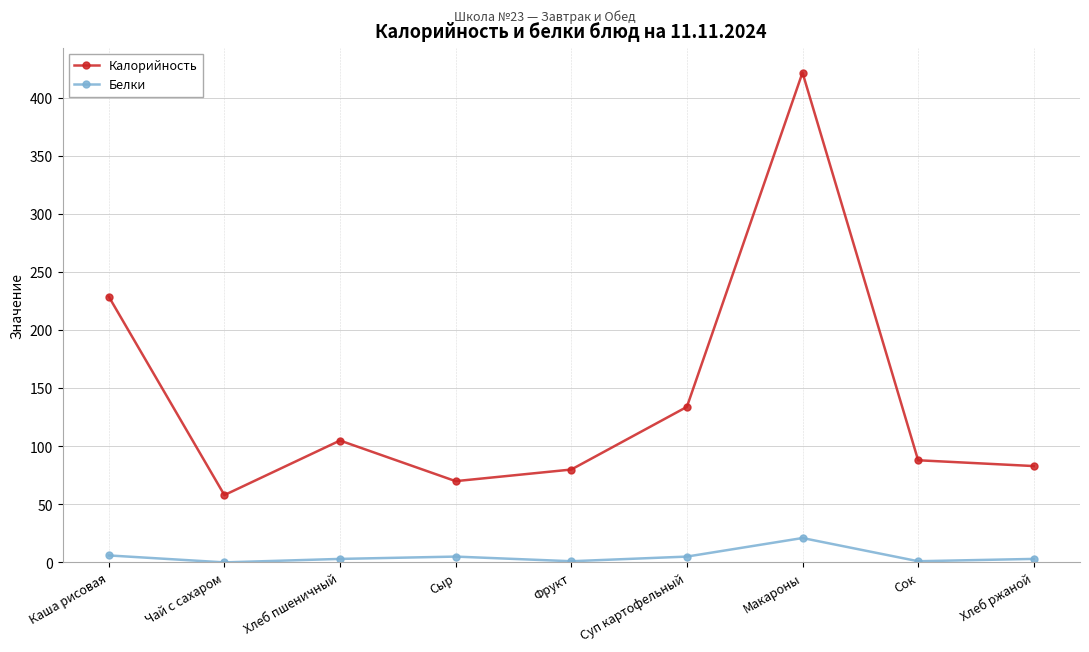

True or false: Калорийность and Белки cross at least once.

False